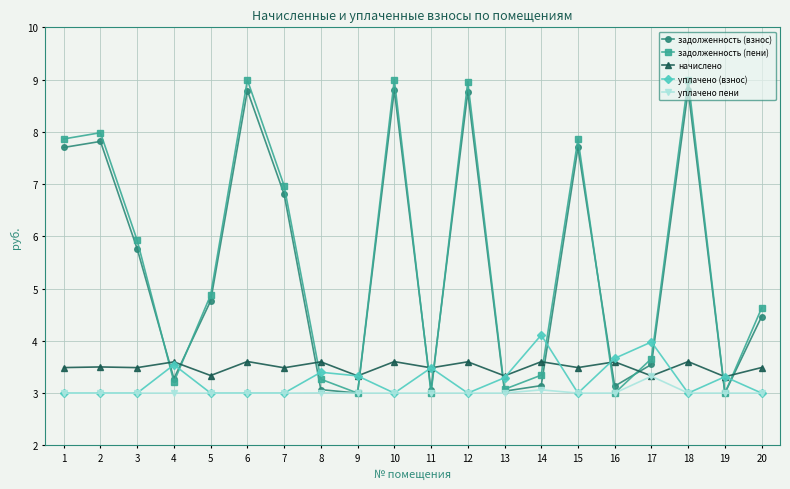

Count the number of data series in this chart.

5